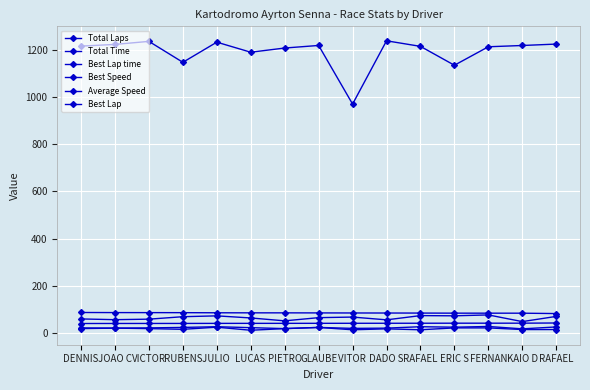

Is the value of Average Speed at DADO S greater than the value of Best Lap at DADO S?

Yes